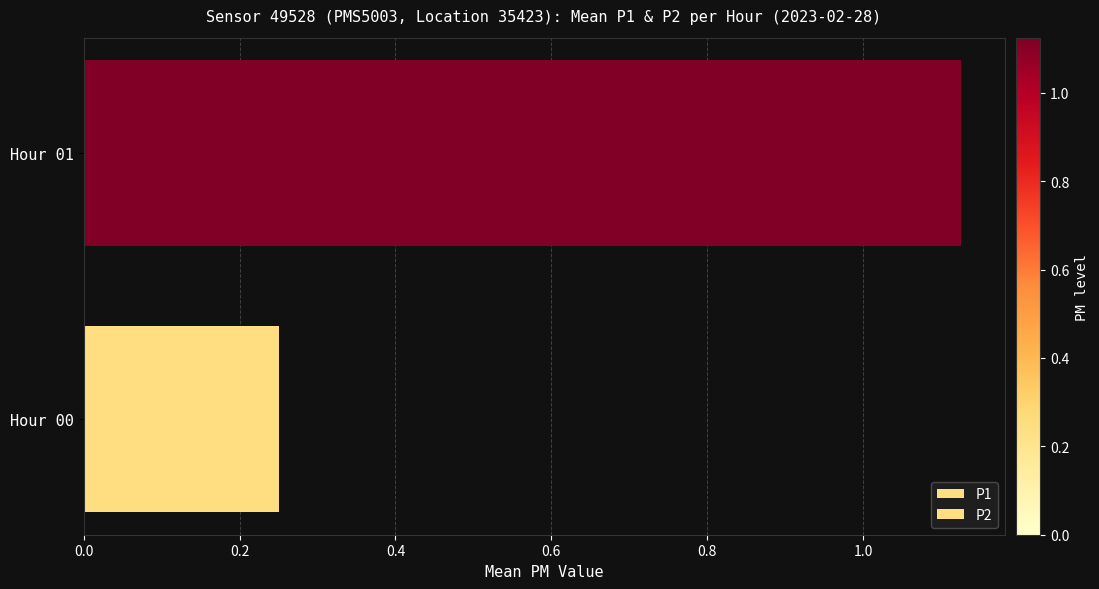

What is the greatest value displayed?

1.1